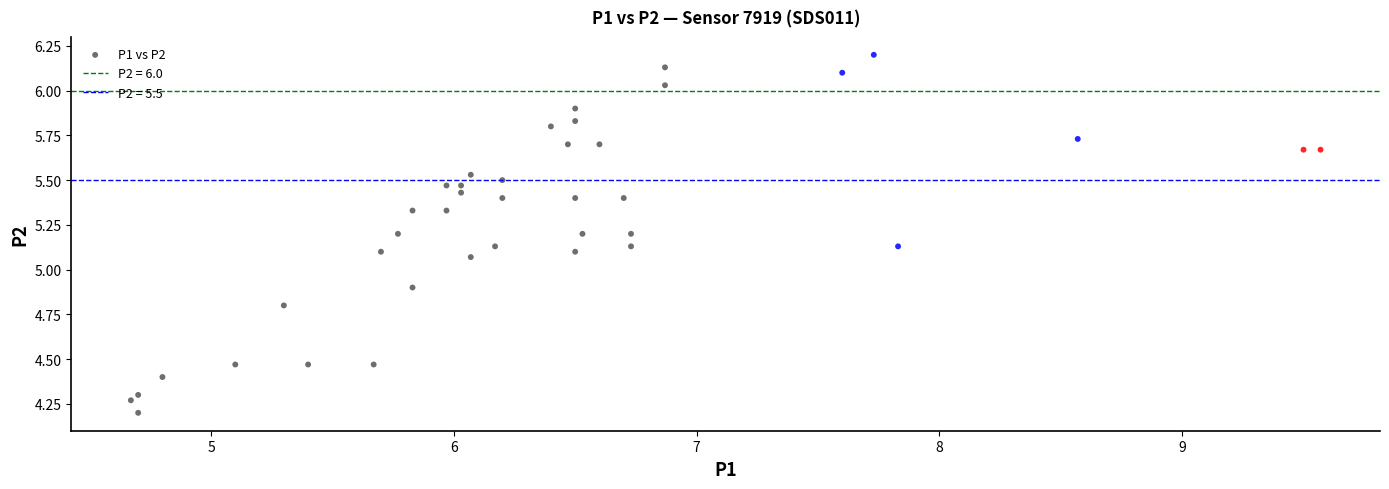

What is the range of X values (max minus min)?

4.9